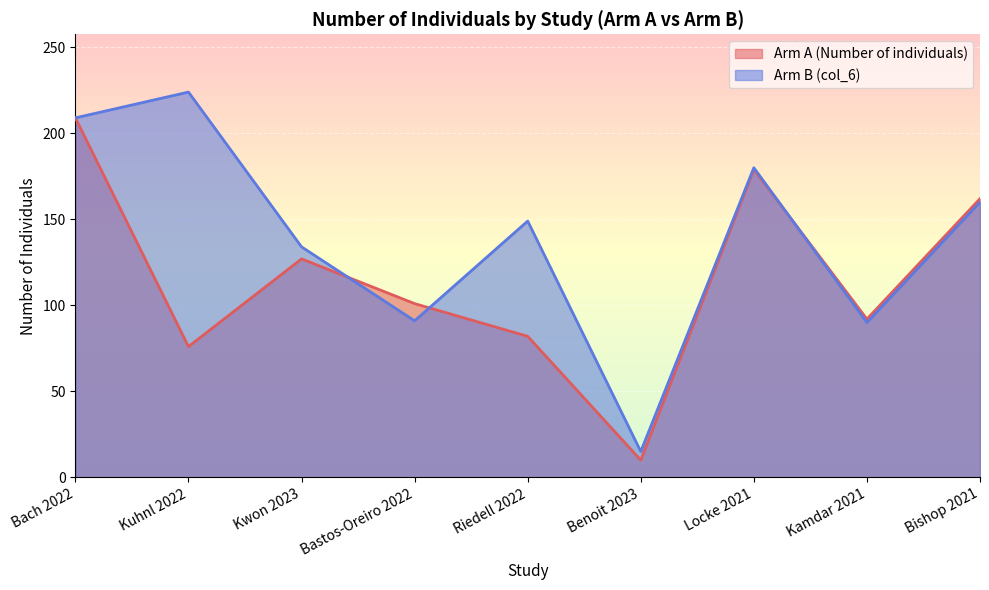

After their last crossing, which series has the higher values: Arm A (Number of individuals) or Arm B (col_6)?

Arm A (Number of individuals)